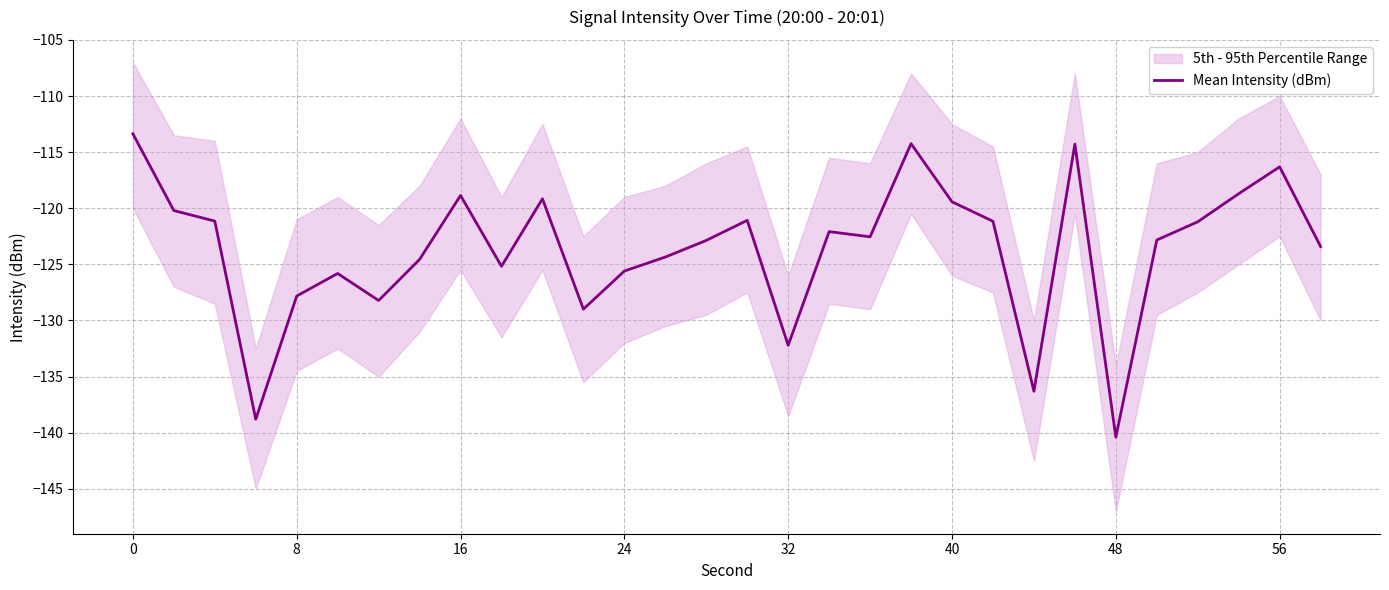

True or false: Mean Intensity (dBm) has a value of -113.4 at 0.

True